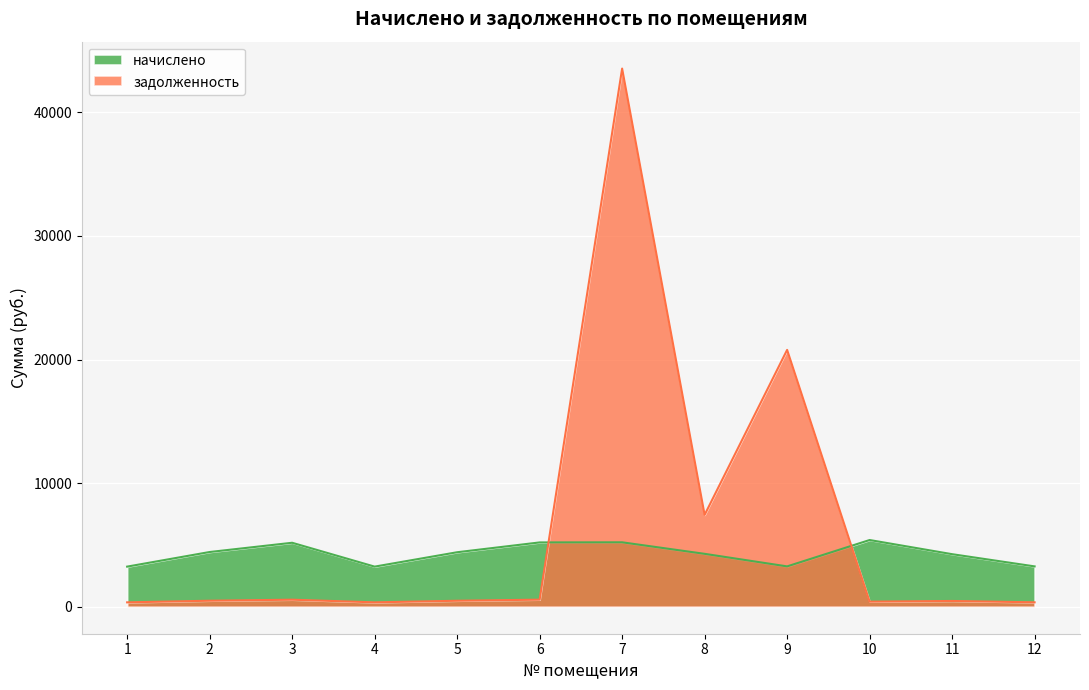

Where is the first local minimum for задолженность?

4